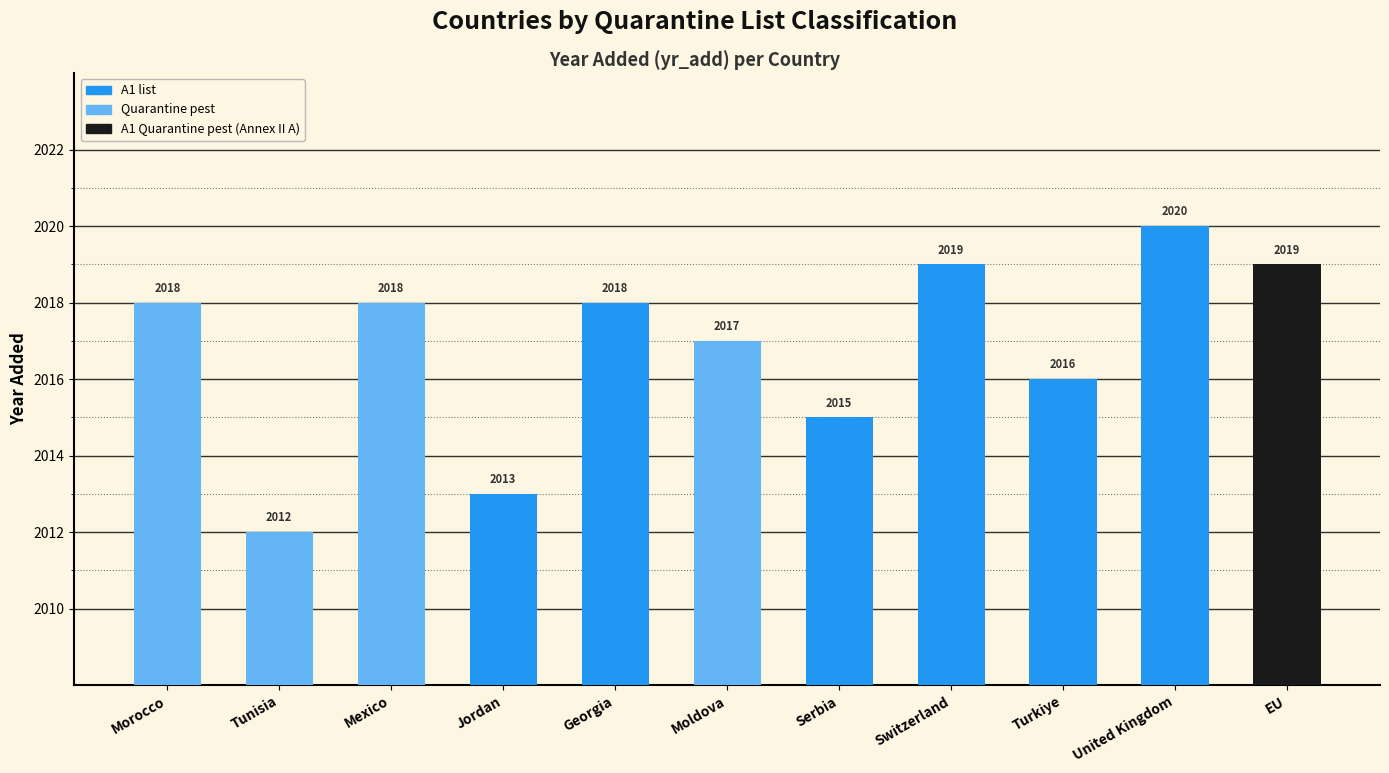

What is the difference between the maximum and minimum values?

8